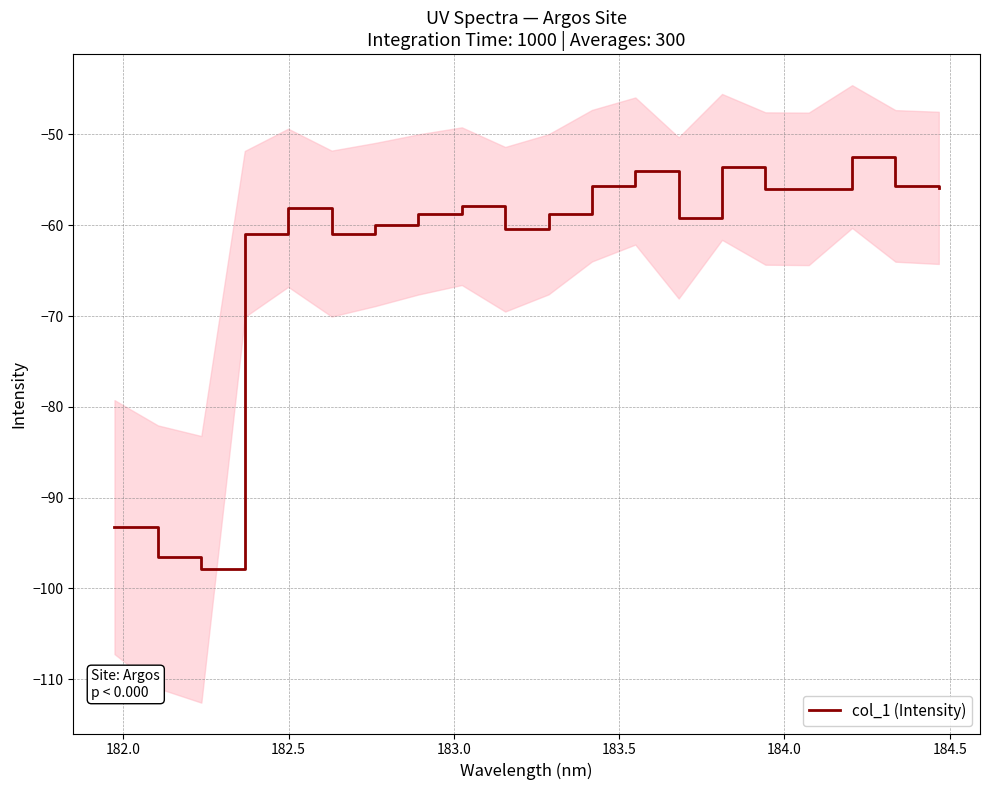

How many points are higher than both their immediate neighbors (excluding endpoints)?

5